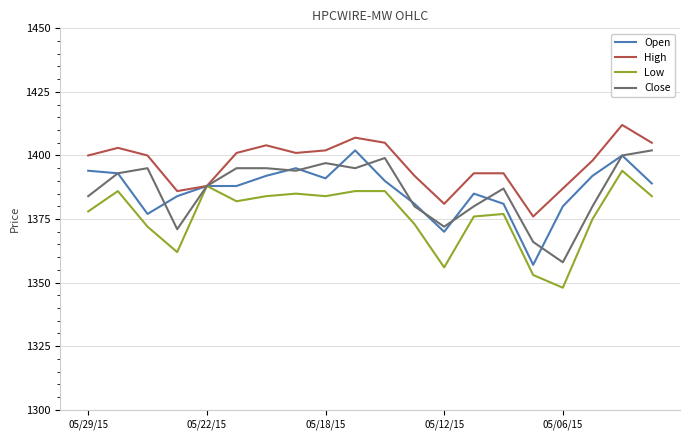

Which series has the largest total across all categories?

High